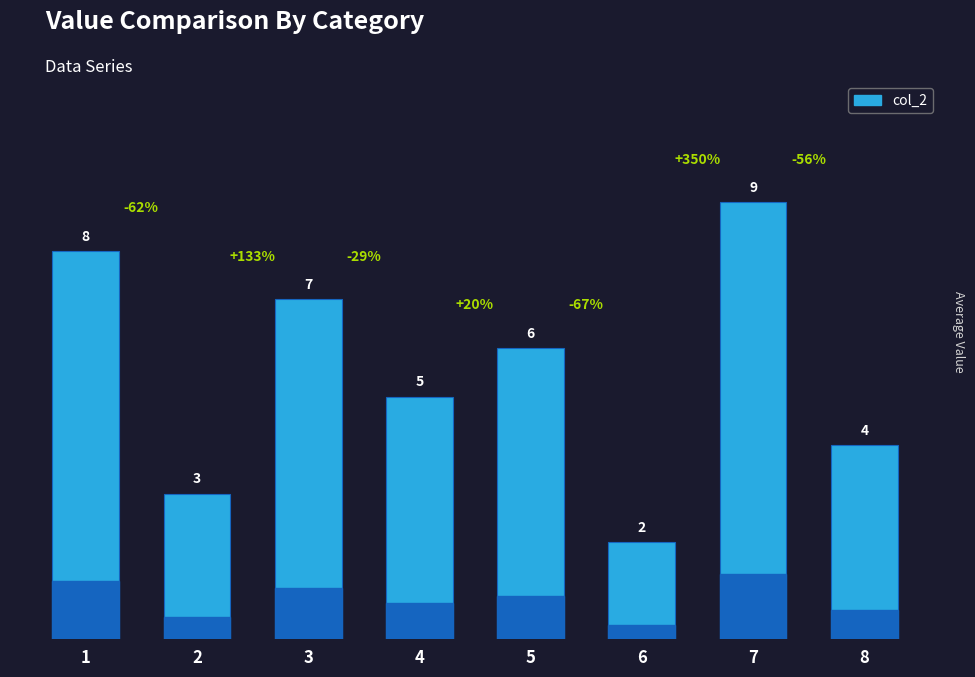

What is the change in value from 7 to 8?

-5